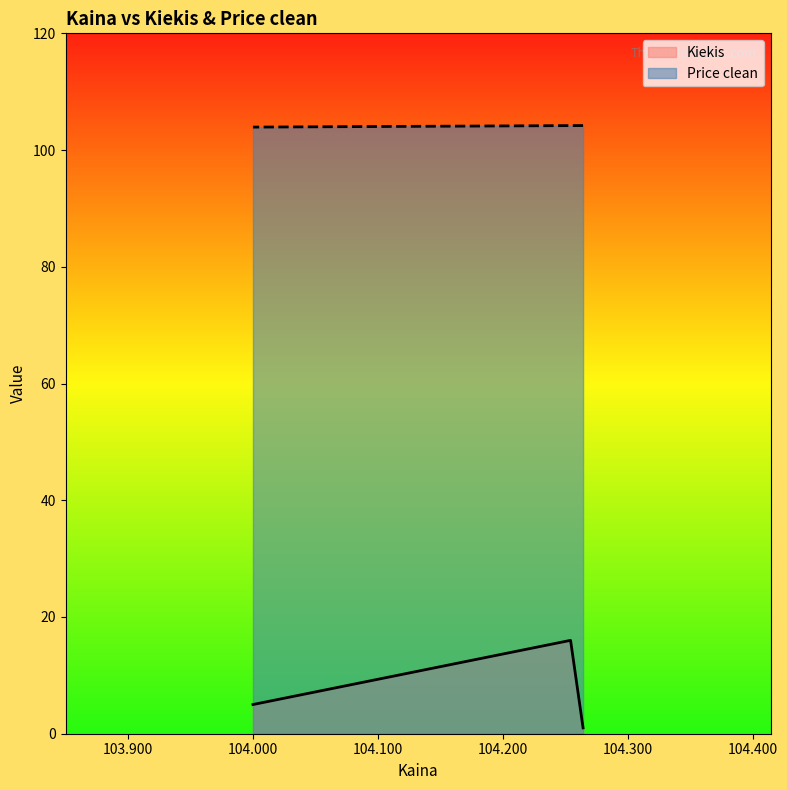

How many data points in Price clean are above 104?

2